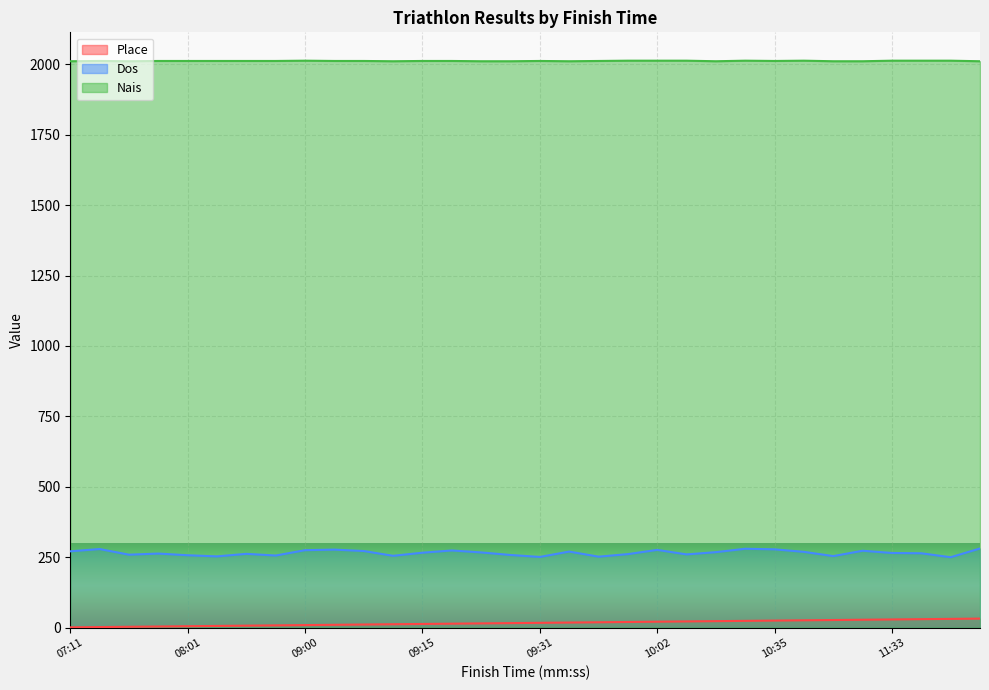

Reading left to right, transcribe all the data shown in this chart.

Place: 1	2	3	4	5	6	7	8	9	10	11	12	13	14	15	16	17	18	19	20	21	22	23	24	25	26	27	28	29	30	31	32
Dos: 271	279	259	263	257	253	262	256	275	277	272	255	266	274	267	258	251	270	252	261	276	260	268	280	278	269	254	273	265	264	250	281
Nais: 2011	2012	2011	2012	2012	2012	2012	2012	2013	2012	2012	2011	2012	2012	2011	2011	2012	2011	2012	2013	2013	2013	2011	2013	2012	2013	2011	2011	2013	2013	2013	2011